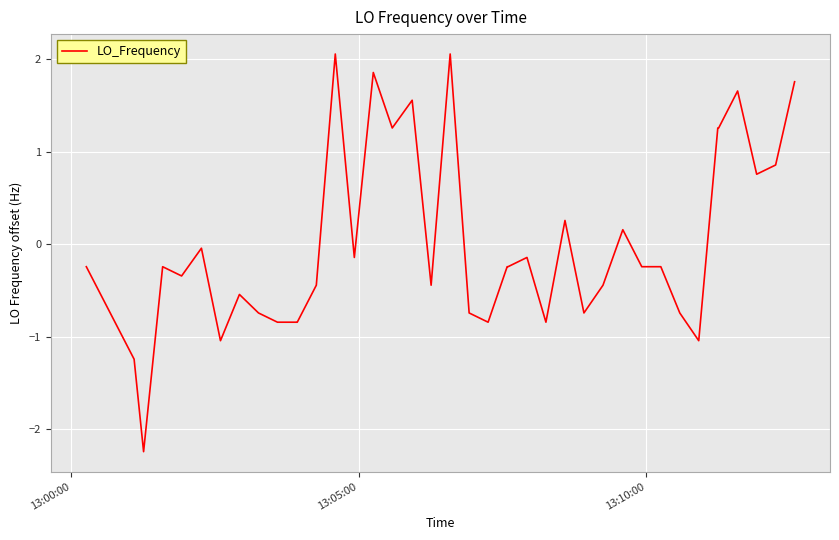

What is the smallest value displayed?

-2.2